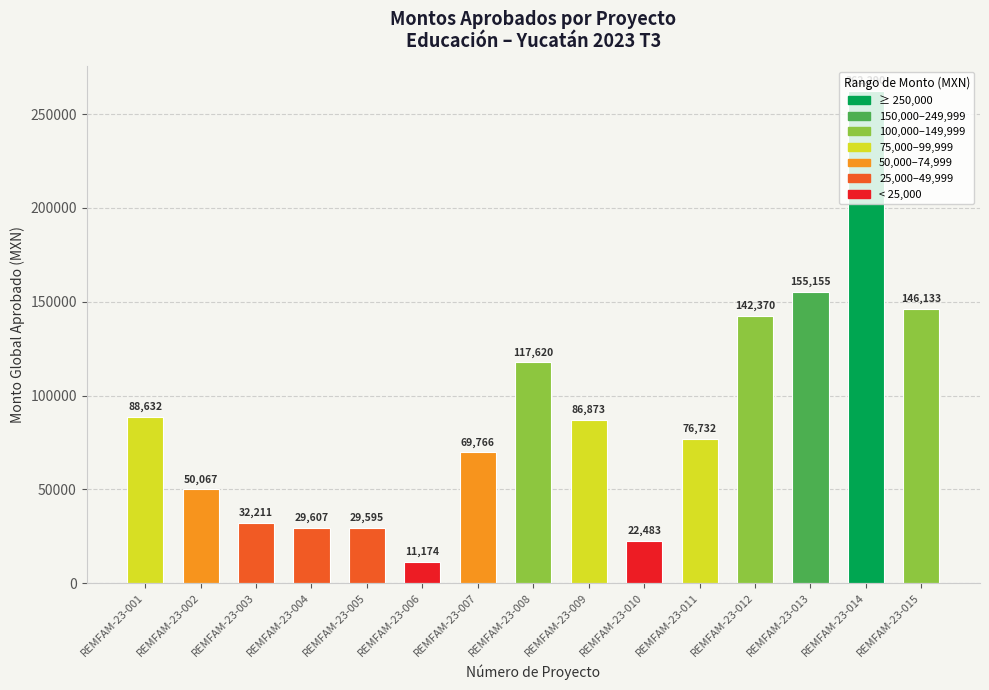

Rank the categories by value from lowest to highest.

REMFAM-23-006, REMFAM-23-010, REMFAM-23-005, REMFAM-23-004, REMFAM-23-003, REMFAM-23-002, REMFAM-23-007, REMFAM-23-011, REMFAM-23-009, REMFAM-23-001, REMFAM-23-008, REMFAM-23-012, REMFAM-23-015, REMFAM-23-013, REMFAM-23-014